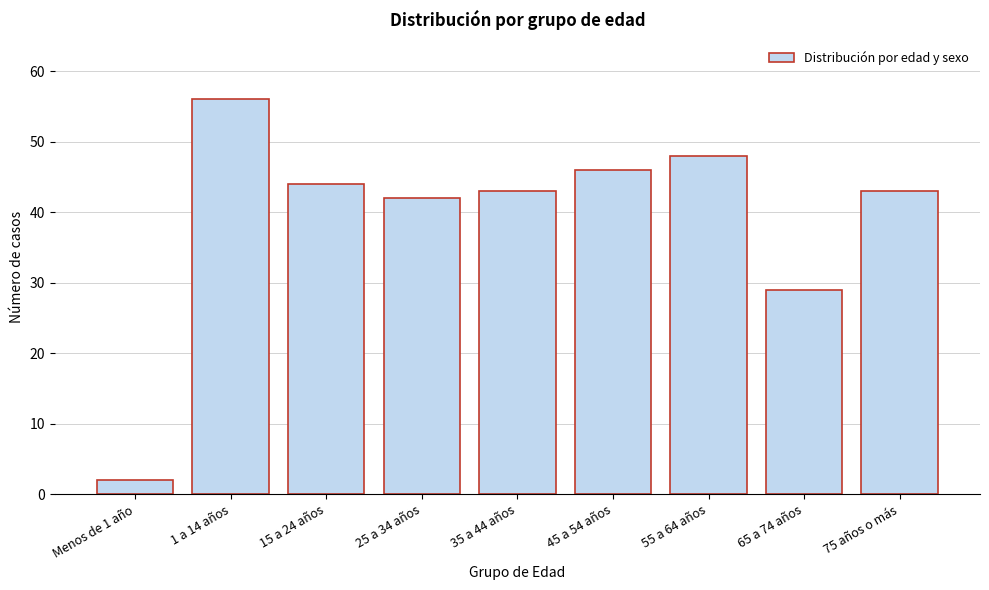

Reading left to right, what are all the values shown in this chart?

Menos de 1 año=2	1 a 14 años=56	15 a 24 años=44	25 a 34 años=42	35 a 44 años=43	45 a 54 años=46	55 a 64 años=48	65 a 74 años=29	75 años o más=43